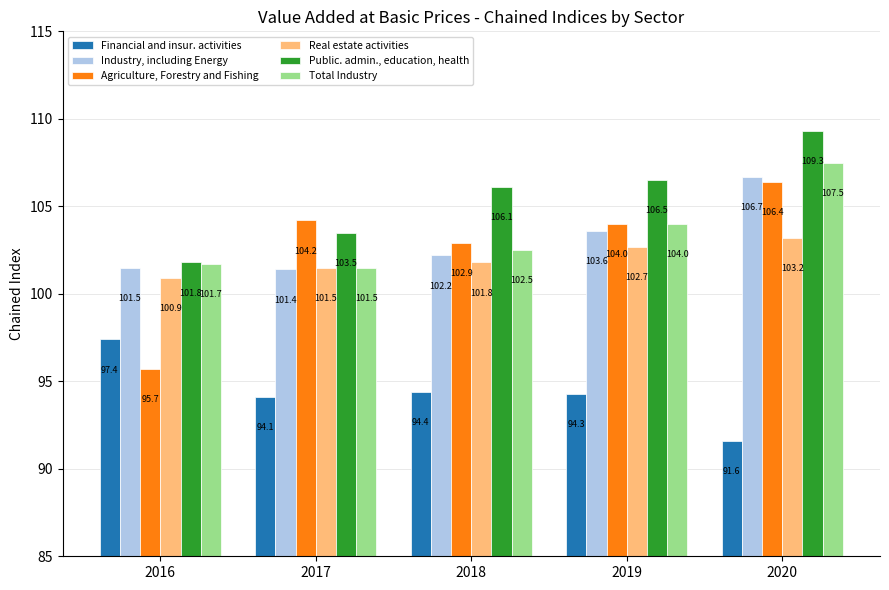

Which series has the largest total across all categories?

Public. admin., education, health